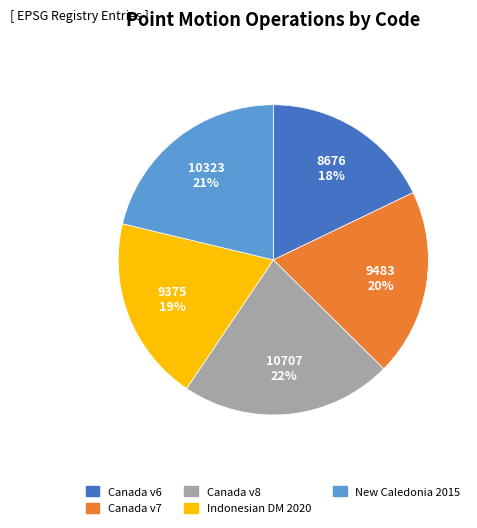

Is Canada v7 the majority of the pie?

No